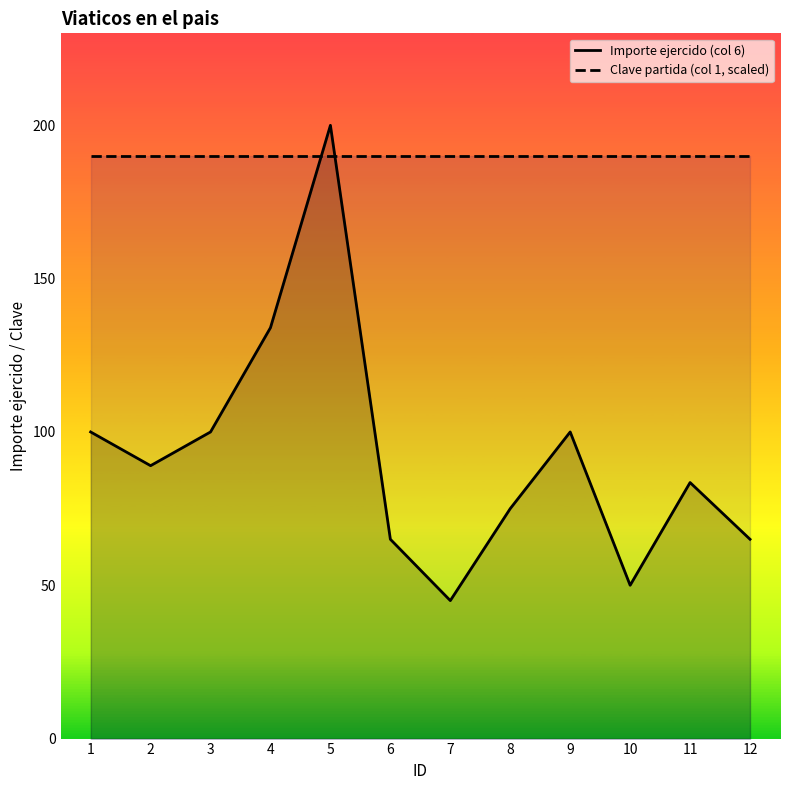

Which series ends up on top after the final intersection of Clave partida (col 1, scaled) and Importe ejercido (col 6)?

Clave partida (col 1, scaled)